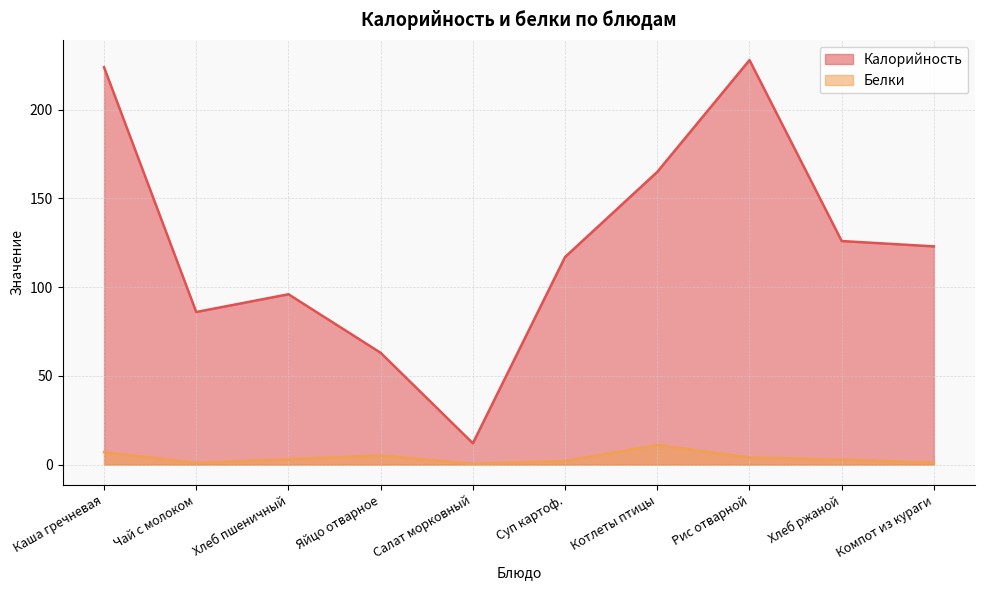

What is the spread (max minus min) of values at Салат морковный?

11.5